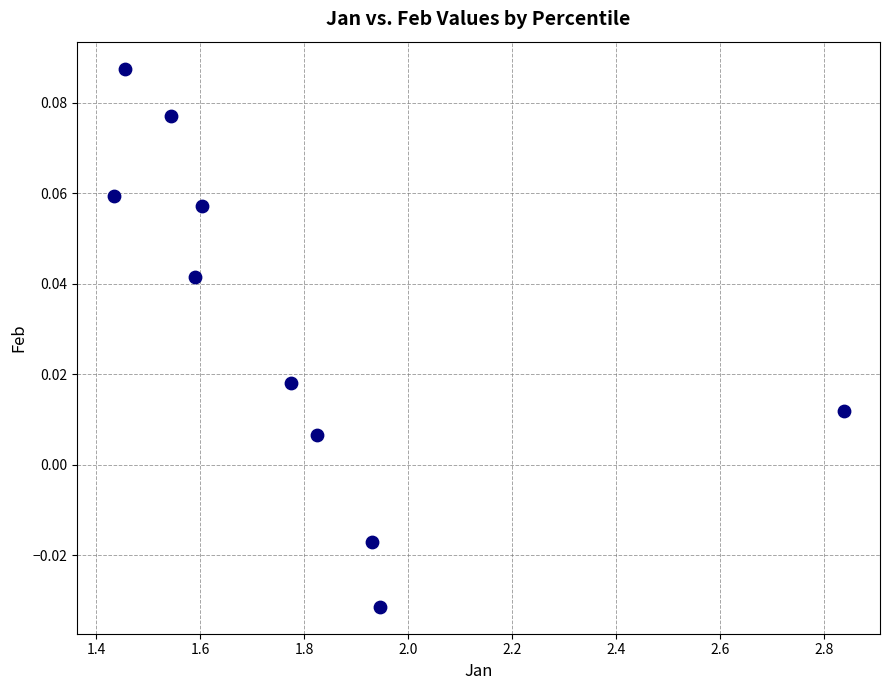

What is the range of X values (max minus min)?

1.4